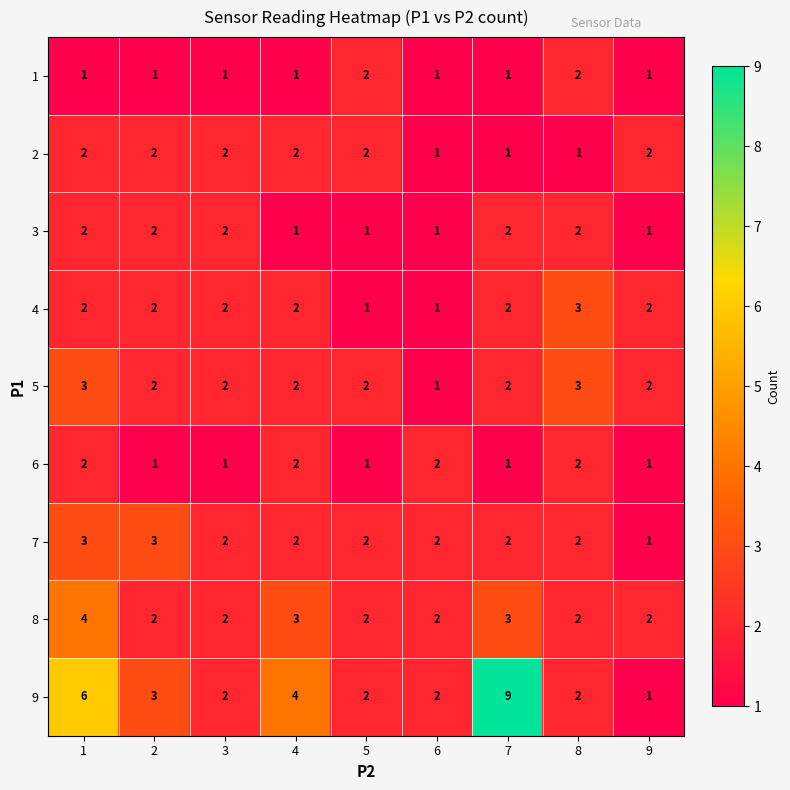

Between 7 and 9, which series saw the biggest shift?

9